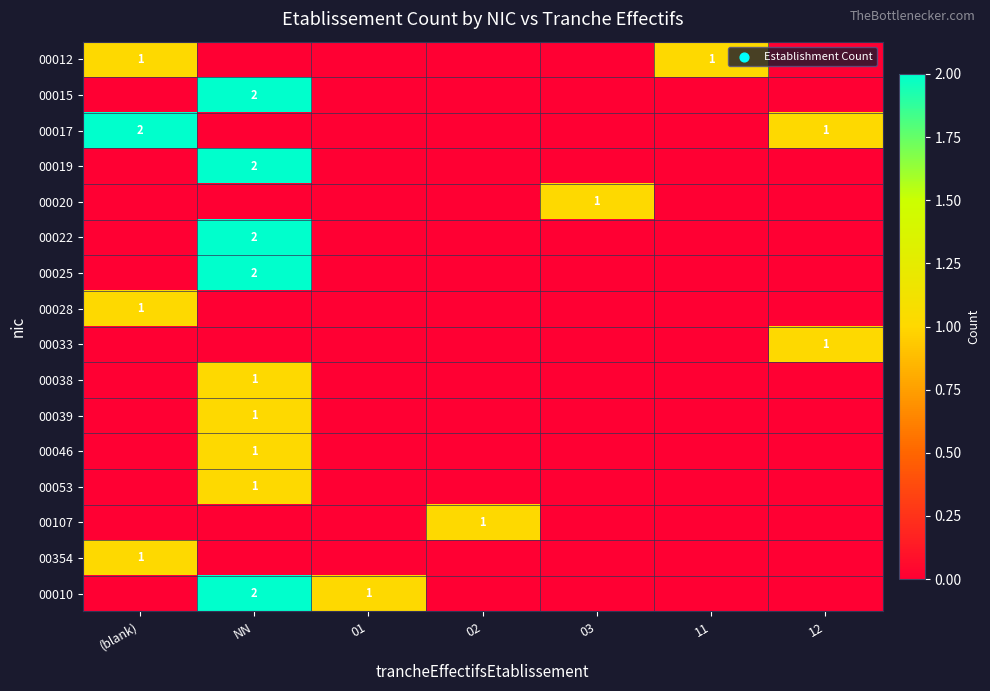

Is the value of 00020 at 11 greater than the value of 00010 at 12?

No